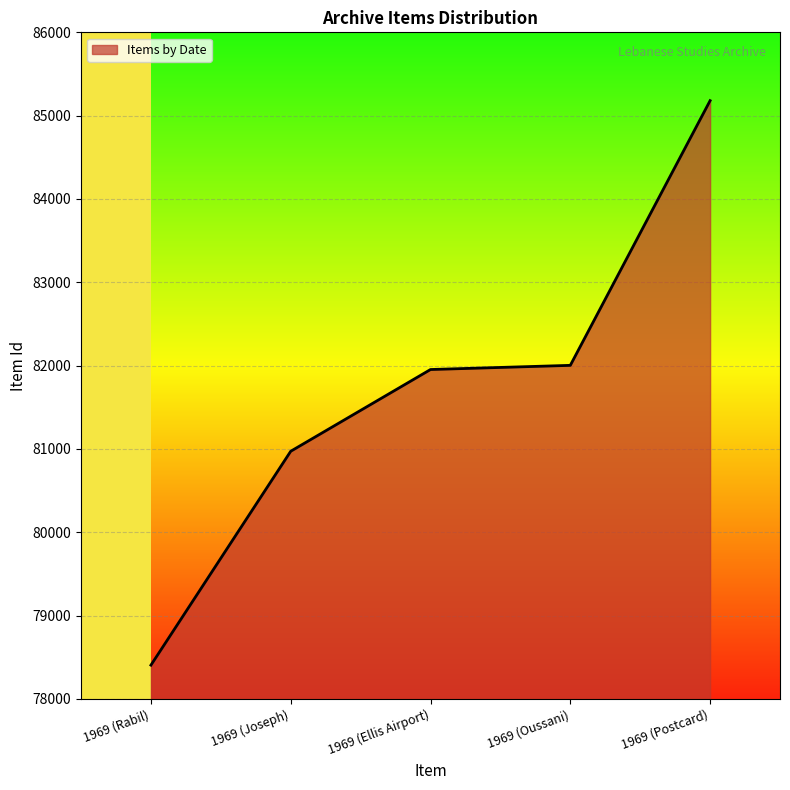

What is the difference between the maximum and second lowest values?

4208